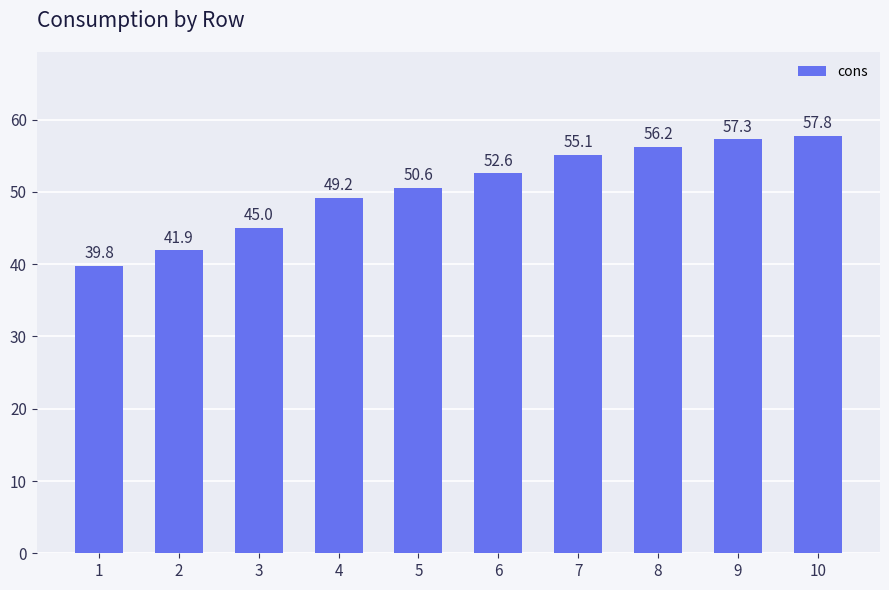

What is the value of the 2nd bar from the left?

41.9